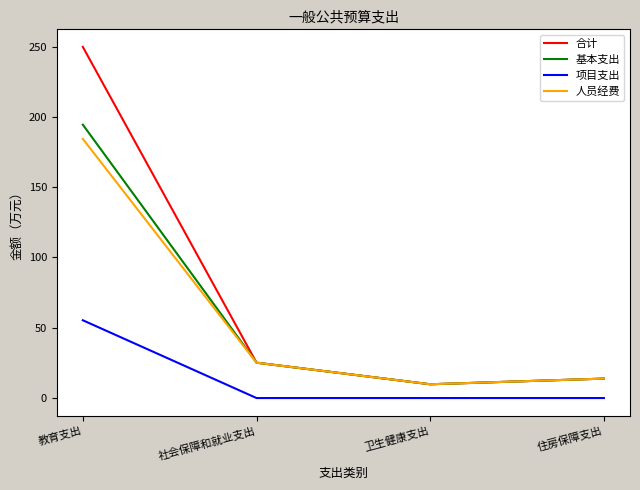

At which category is the sum across all series the highest?

教育支出